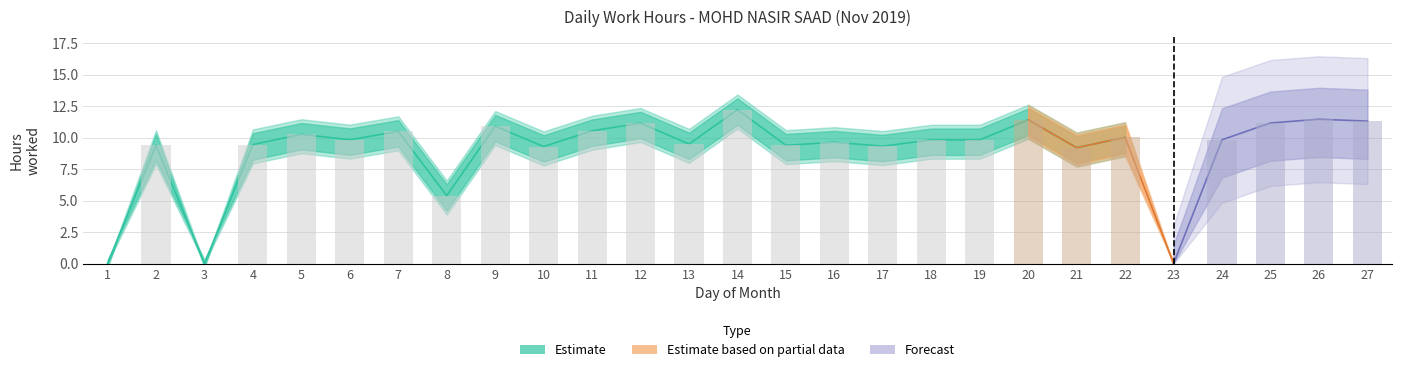

What is the value of the 9th bar from the left?

10.9